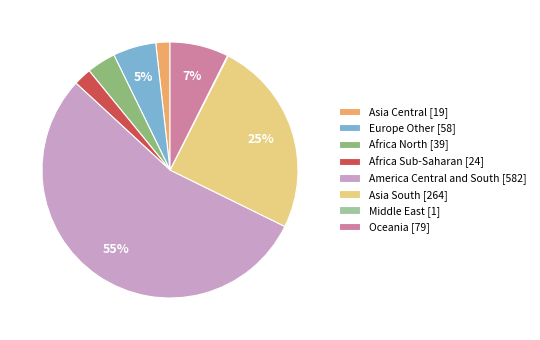

Do Asia Central [19] and Europe Other [58] together represent more than half of the pie?

No